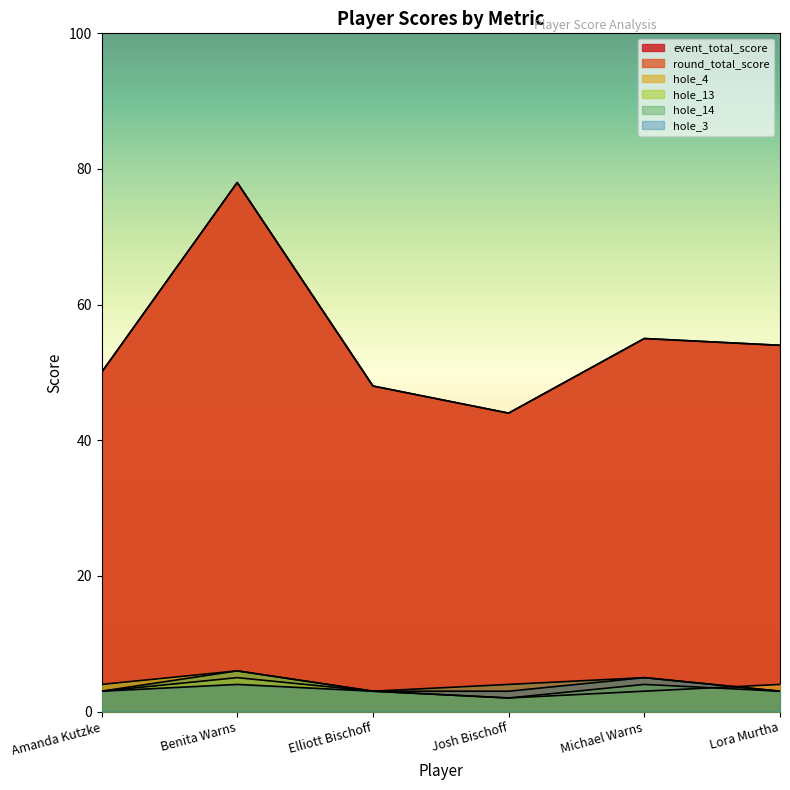

Read the hole_13 value at Lora Murtha.

3